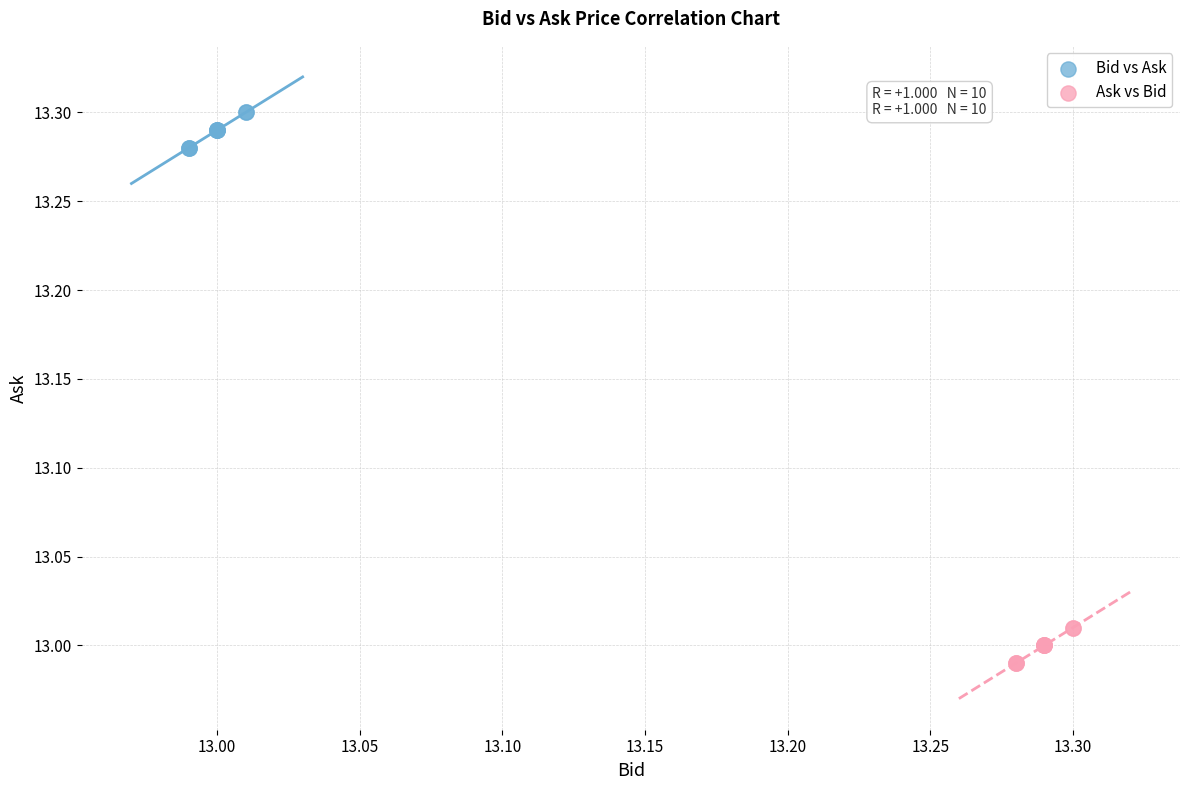

Which series reaches the minimum Y coordinate?

Ask vs Bid